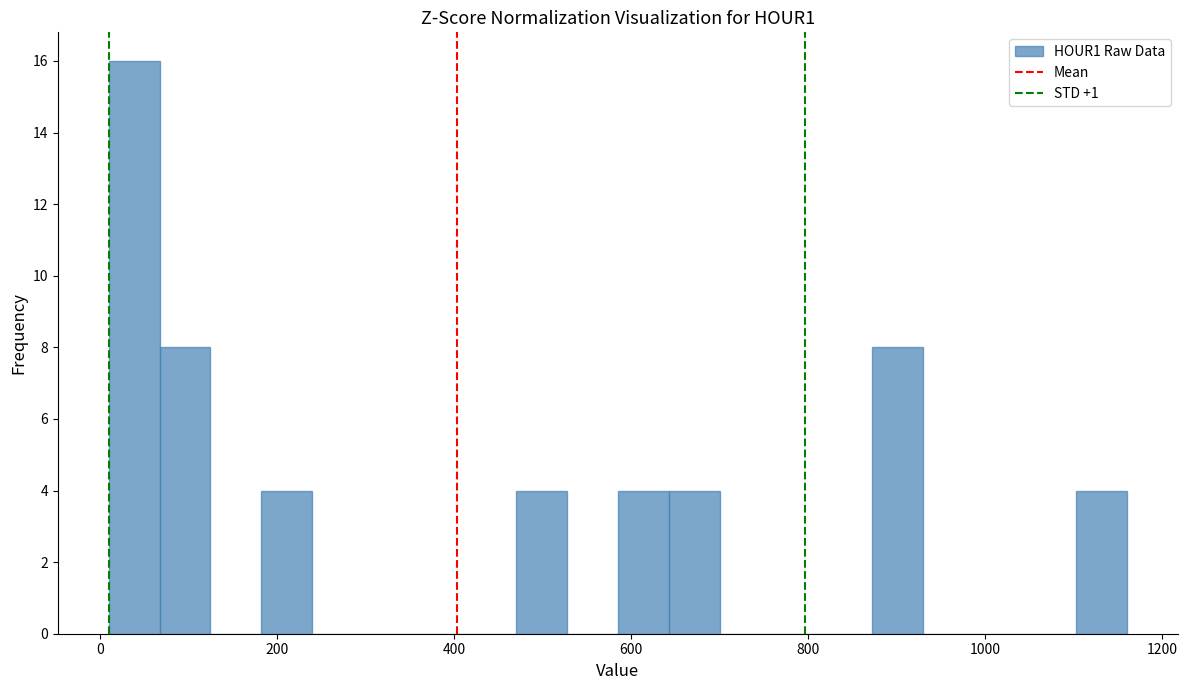

Read against the x-axis, roughly where is the centre of the tallest bar?

40